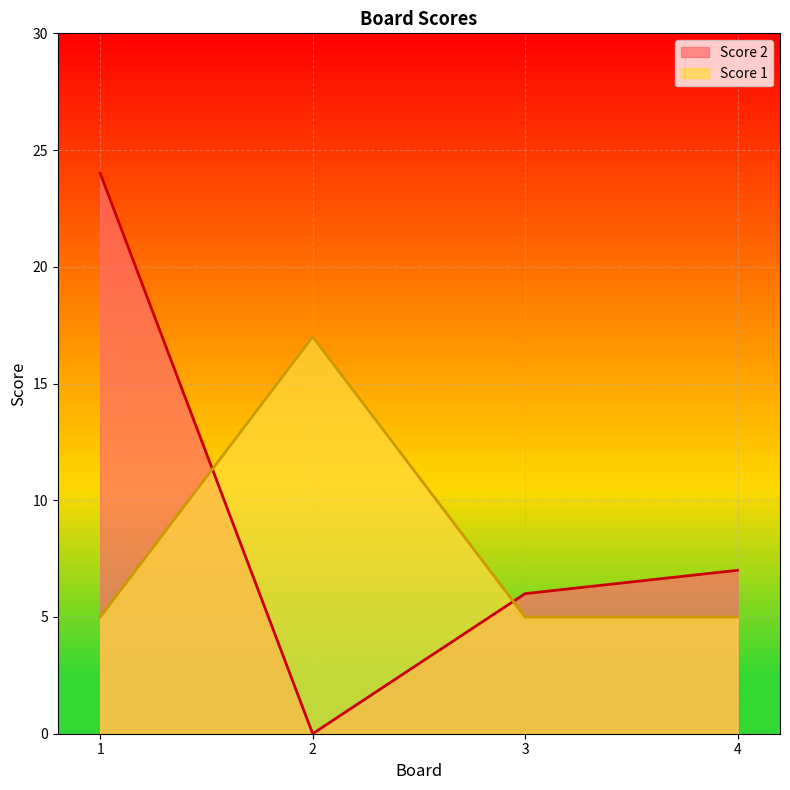

What is the value of the Score 1 point at the 2nd from the left?

17